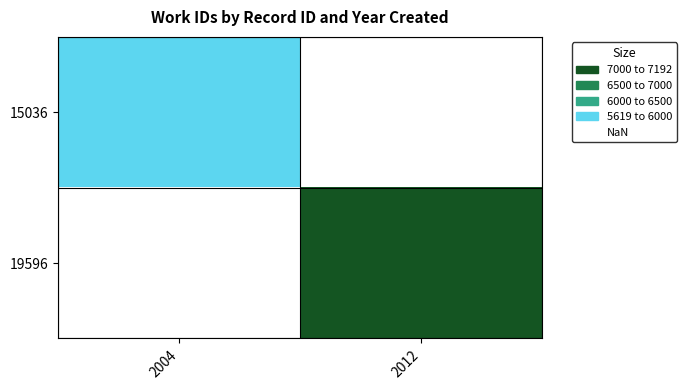

Is the value of 15036 at 2004 greater than the value of 19596 at 2004?

No